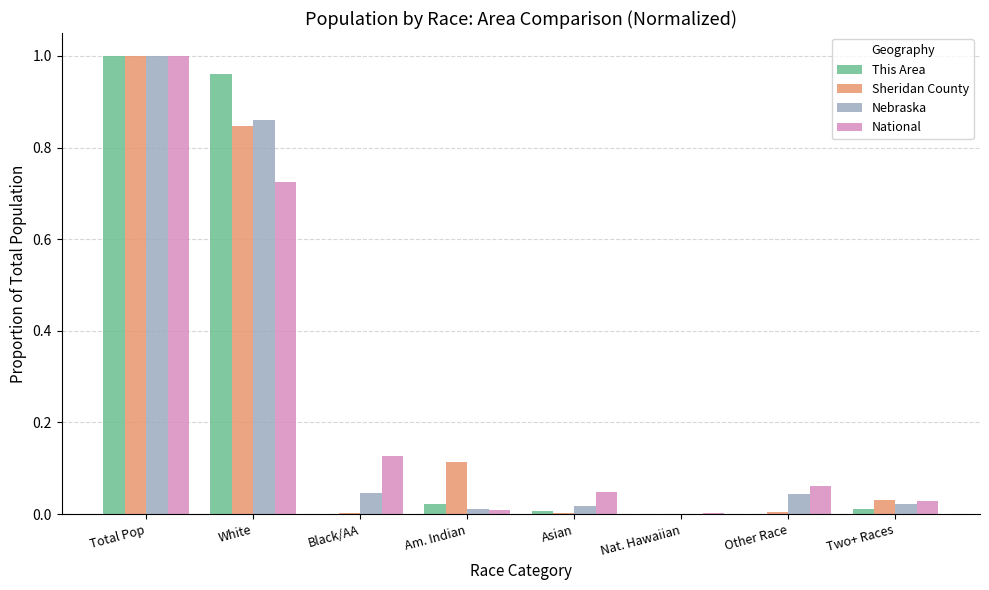

Count the number of categories in the chart.

8